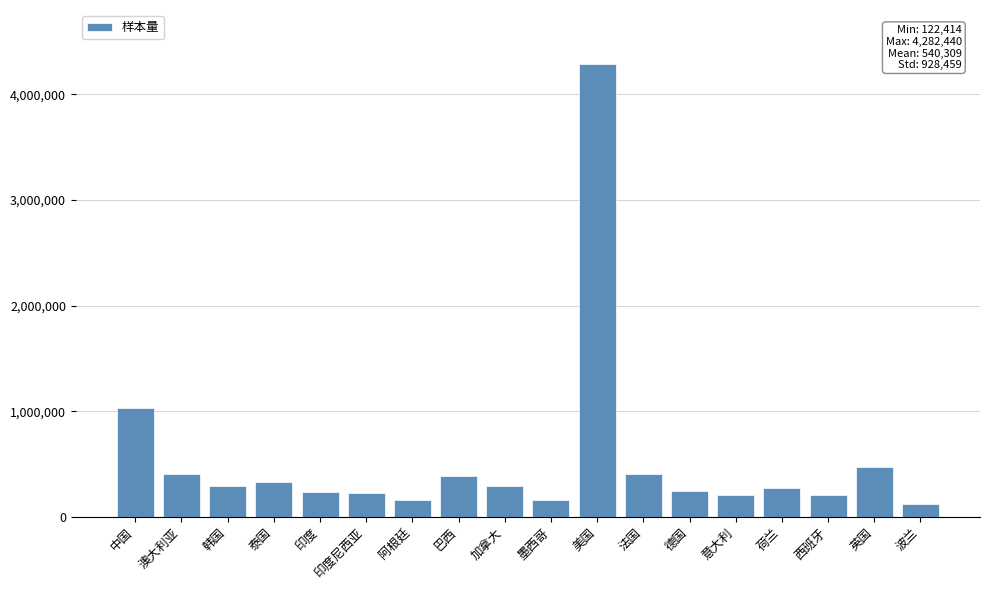

The value at 西班牙 is 209678. True or false?

True